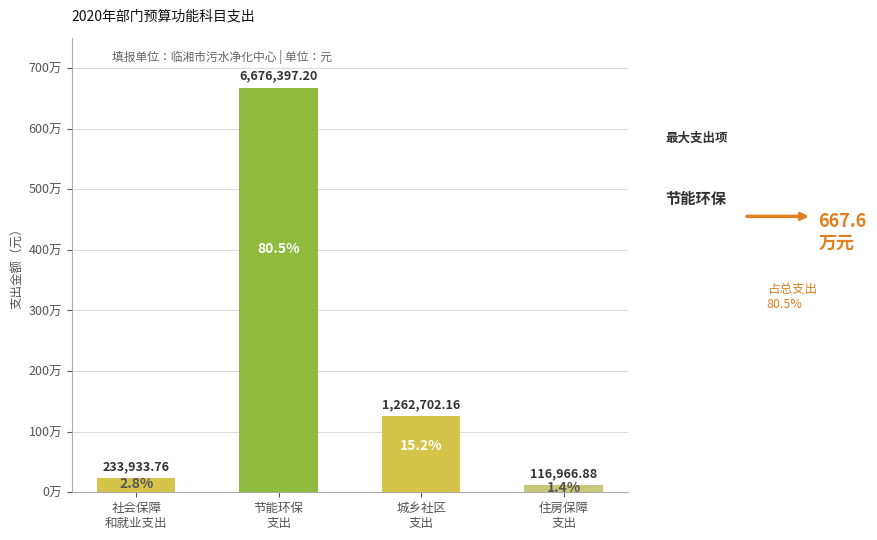

True or false: the data shows 311316.5 at 社会保障
和就业支出.

False